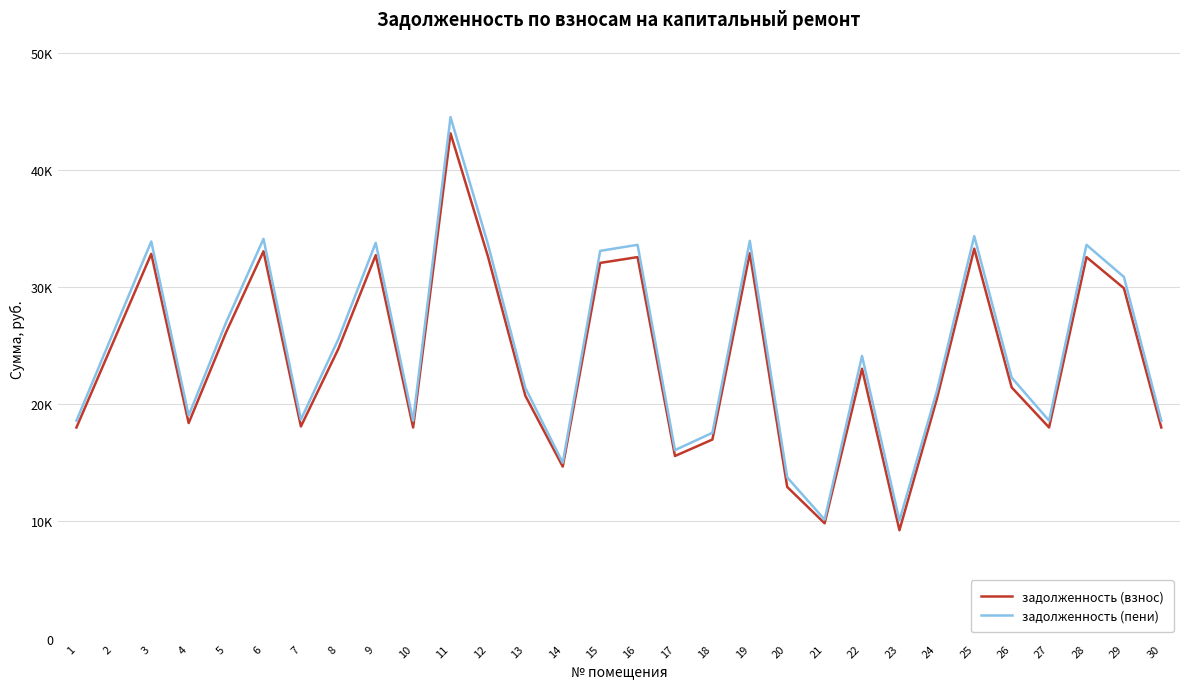

True or false: задолженность (взнос) has a value of 3762.9 at 27.

False